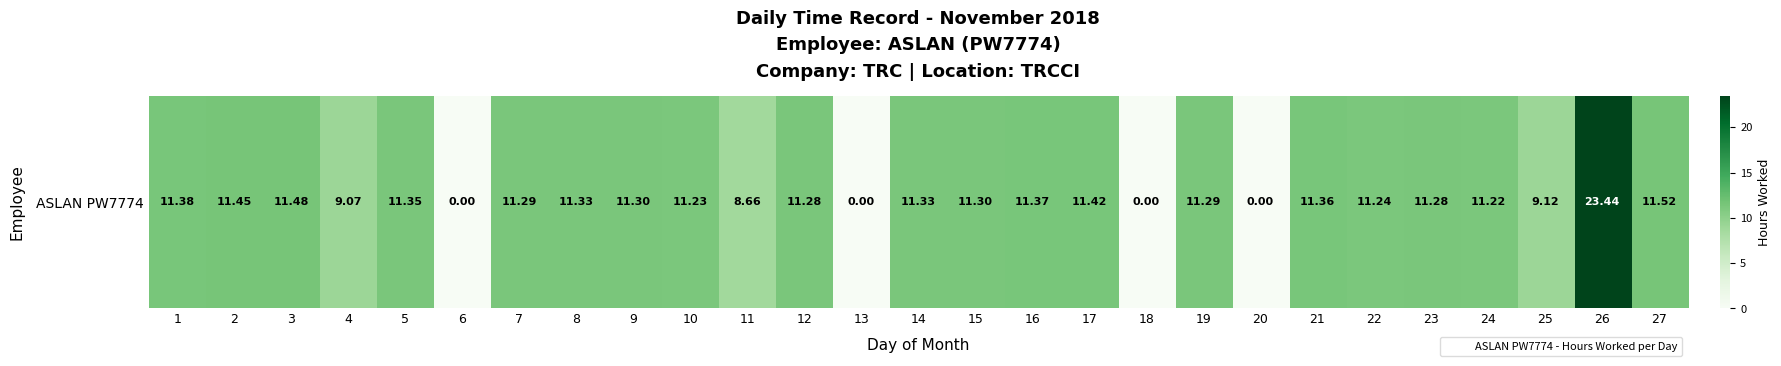

The value at 5 is 11.3. True or false?

True